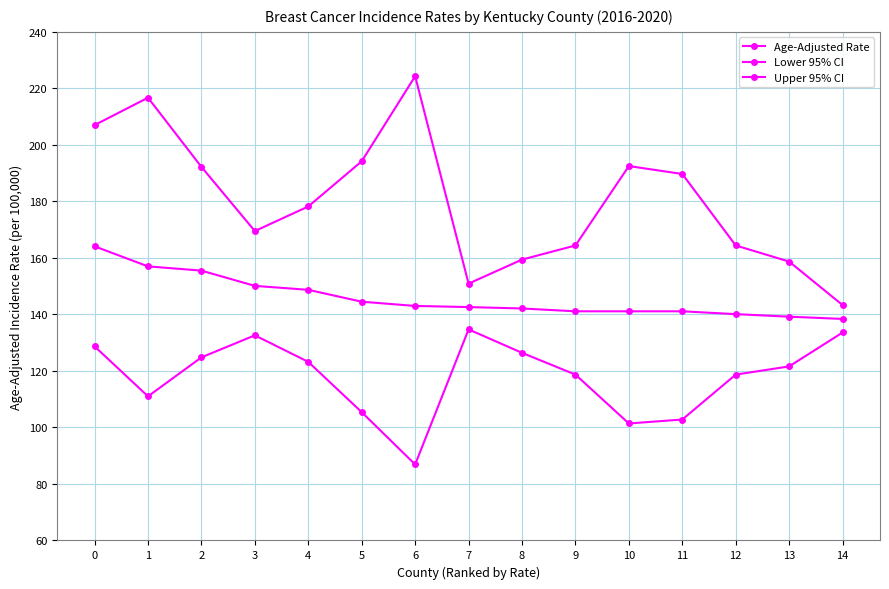

How many lines are shown in the chart?

3